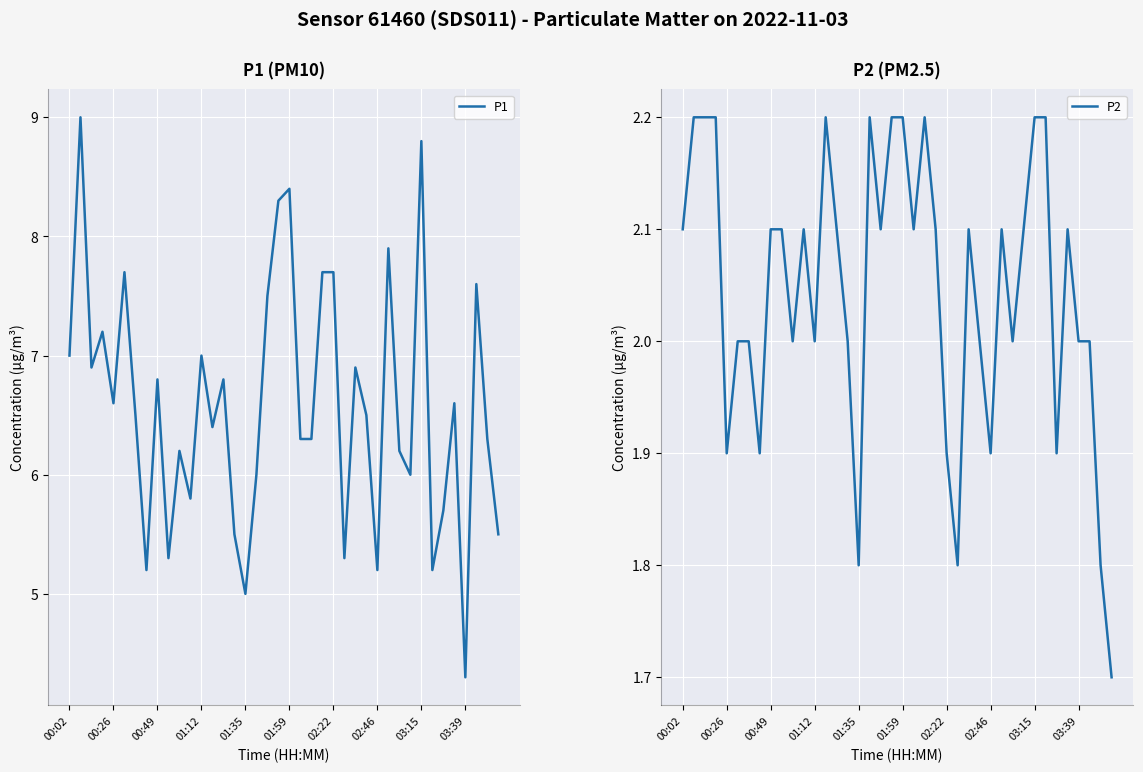

Reading left to right, list all the values displayed in this chart.

P1: 7.0	9.0	6.9	7.2	6.6	7.7	6.5	5.2	6.8	5.3	6.2	5.8	7.0	6.4	6.8	5.5	5.0	6.0	7.5	8.3	8.4	6.3	6.3	7.7	7.7	5.3	6.9	6.5	5.2	7.9	6.2	6.0	8.8	5.2	5.7	6.6	4.3	7.6	6.3	5.5
P2: 2.1	2.2	2.2	2.2	1.9	2.0	2.0	1.9	2.1	2.1	2.0	2.1	2.0	2.2	2.1	2.0	1.8	2.2	2.1	2.2	2.2	2.1	2.2	2.1	1.9	1.8	2.1	2.0	1.9	2.1	2.0	2.1	2.2	2.2	1.9	2.1	2.0	2.0	1.8	1.7